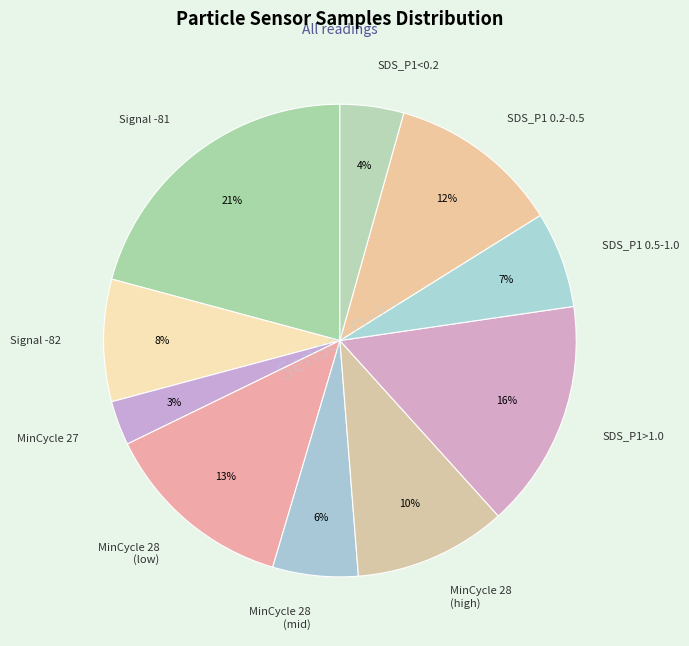

Is it true that Signal -81 is 21% of the pie?

True